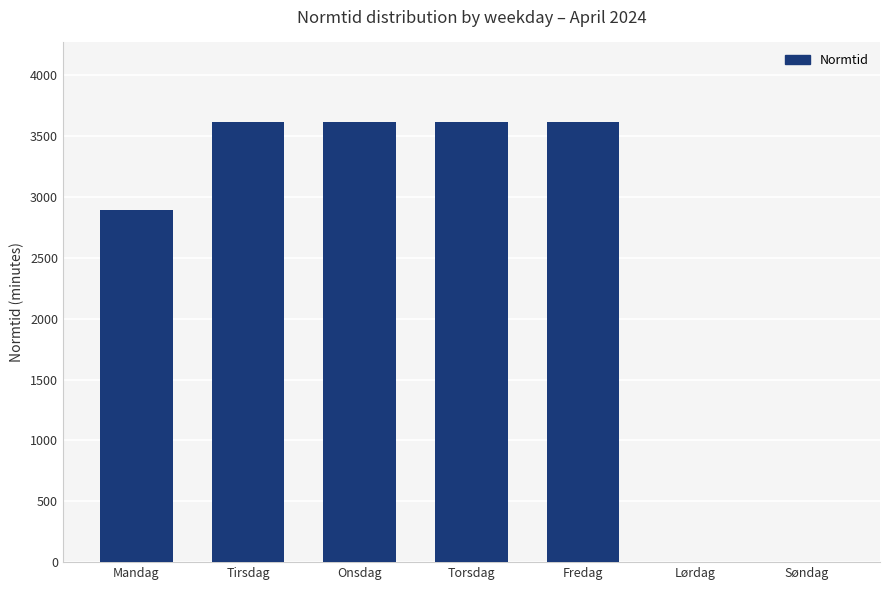

At which label is the value closest to 1810?

Mandag